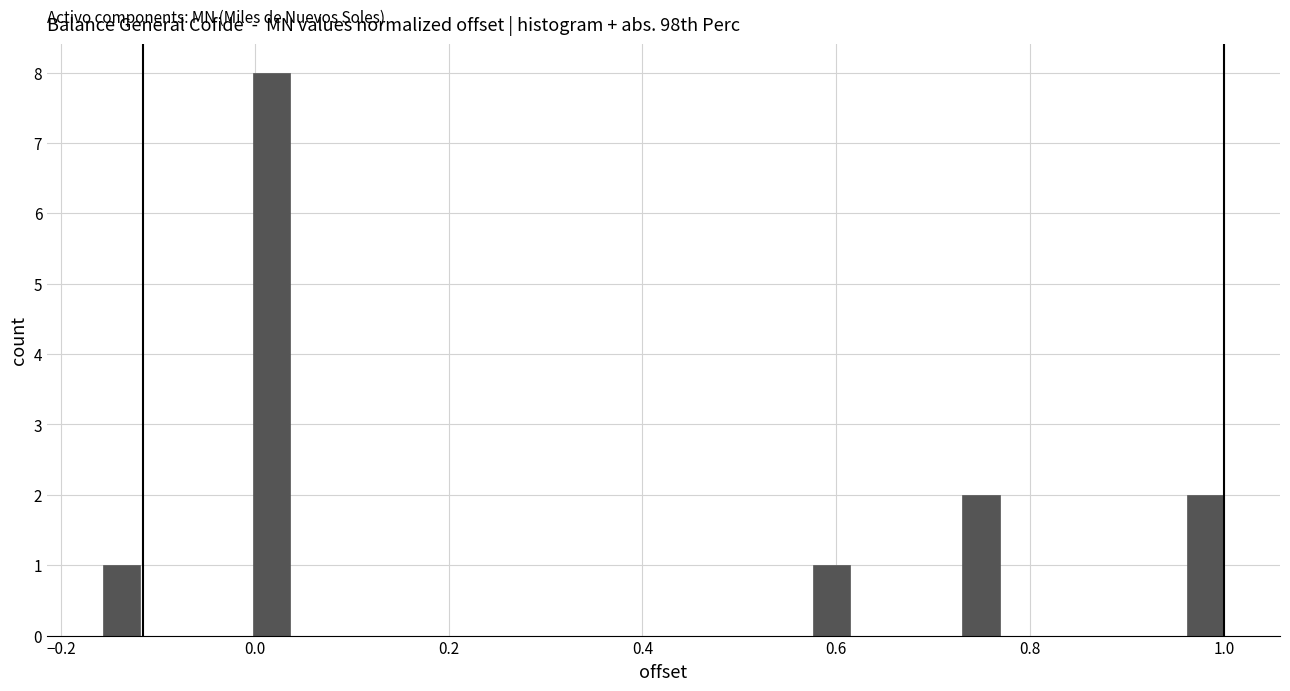

Read against the x-axis, roughly where is the centre of the tallest bar?

0.02